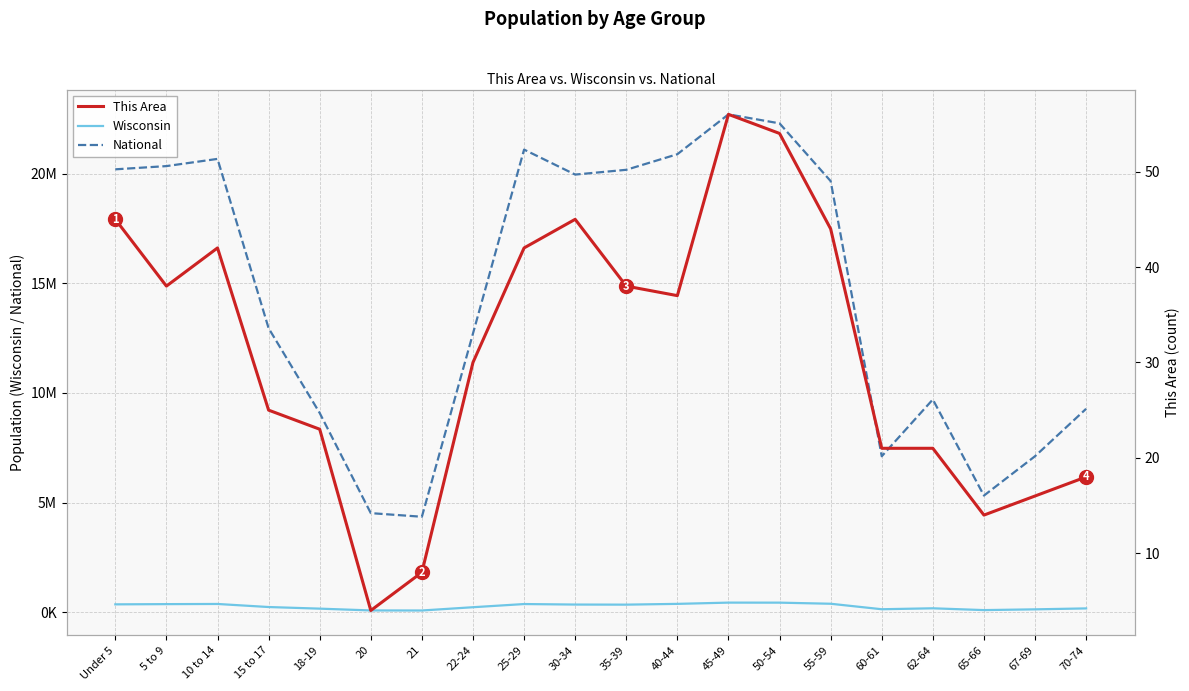

What is the label of the 1st point from the right?

70-74